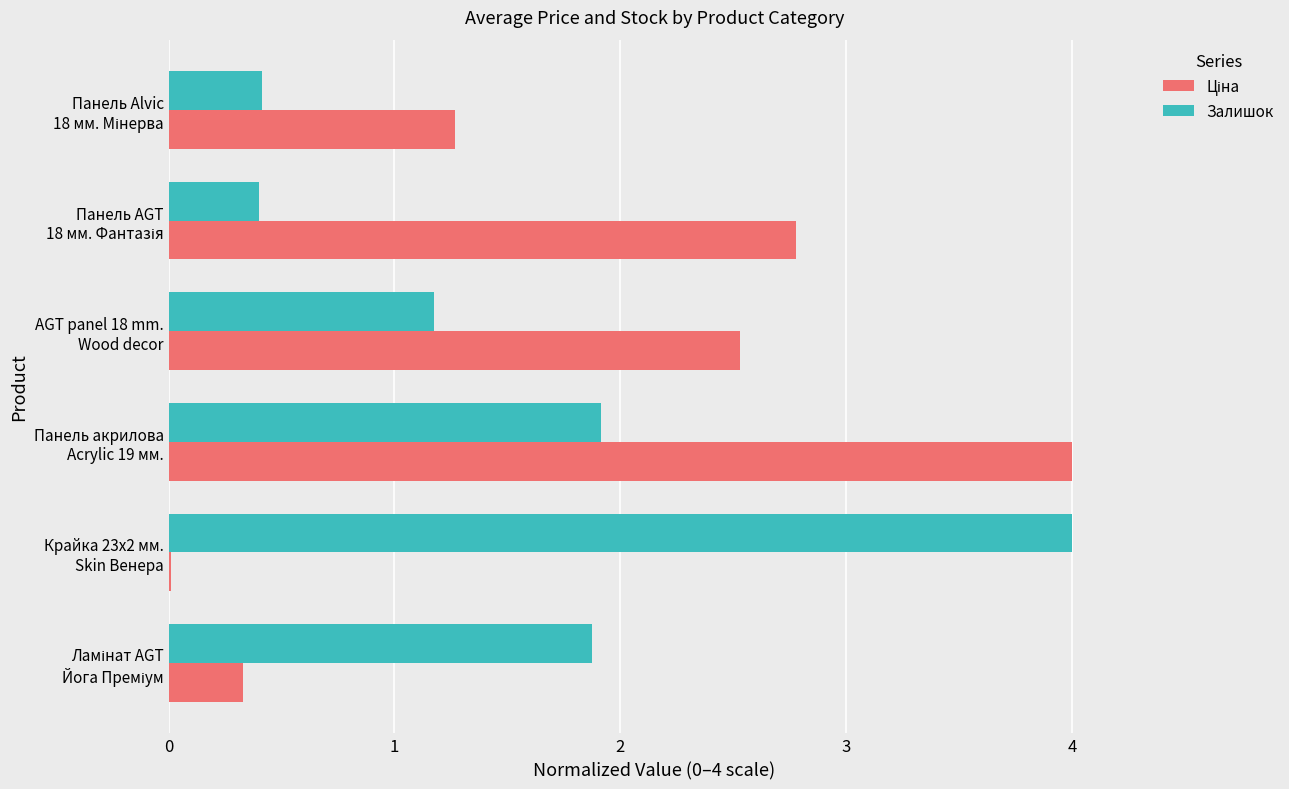

What is the greatest value displayed?

4.0